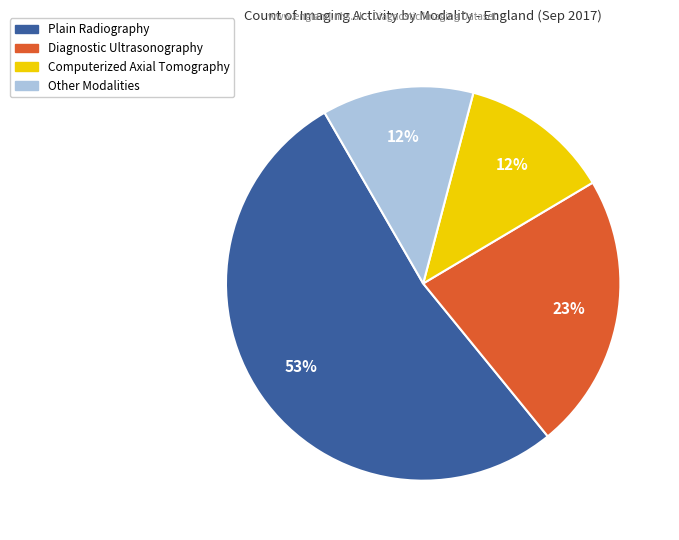

Does any single category account for the majority?

Yes